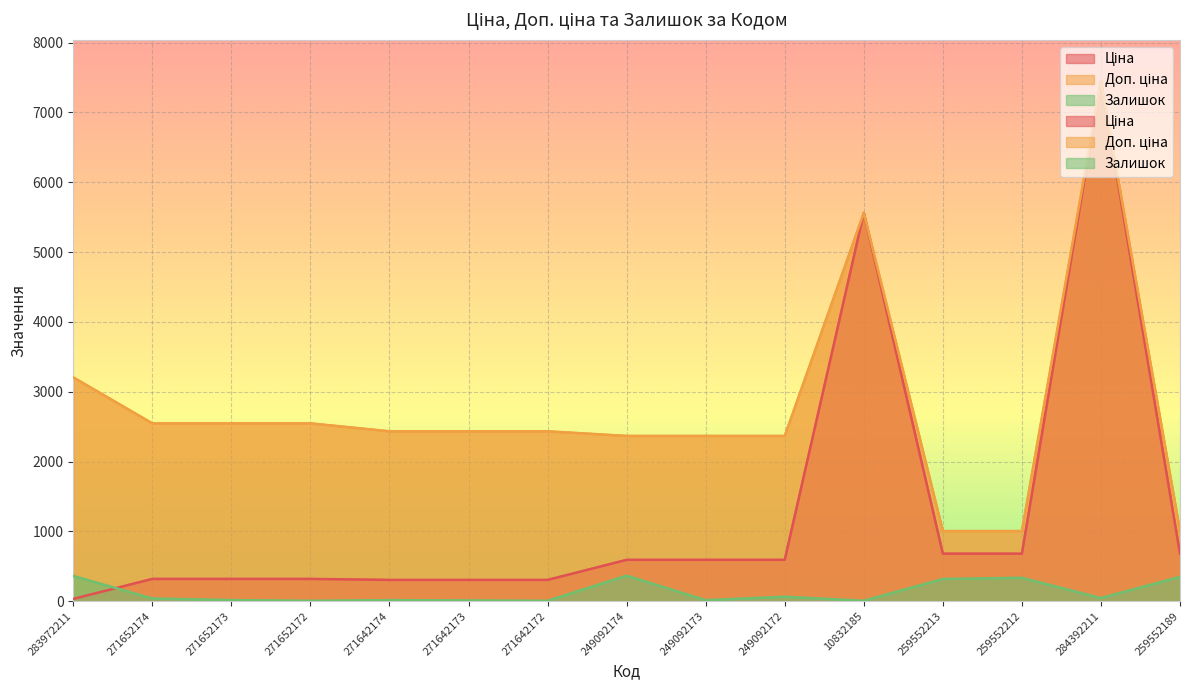

How many lines are shown in the chart?

3